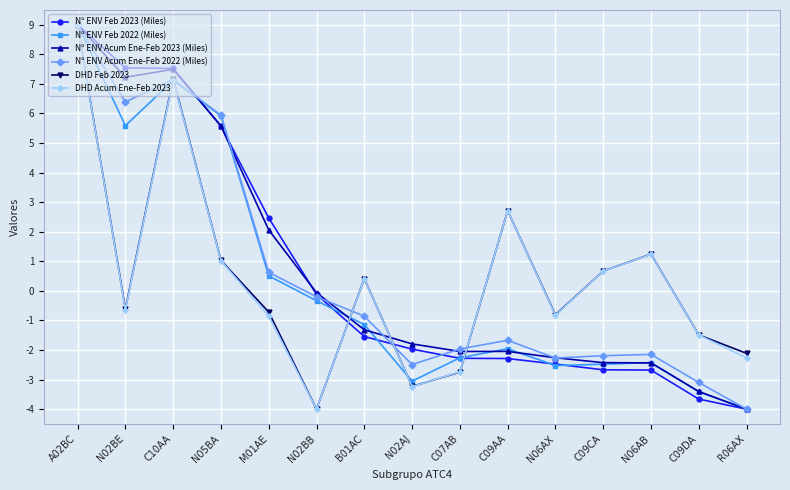

Is the value of Nº ENV Acum Ene-Feb 2022 (Miles) at C10AA greater than the value of DHD Feb 2023 at M01AE?

Yes